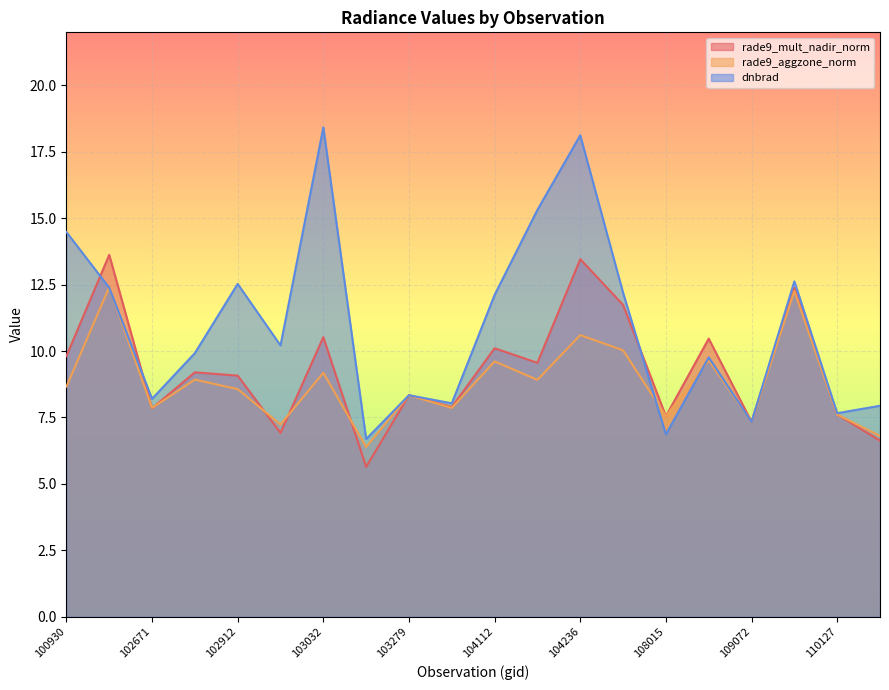

The value of rade9_mult_nadir_norm at 104355 is 3.9. True or false?

False